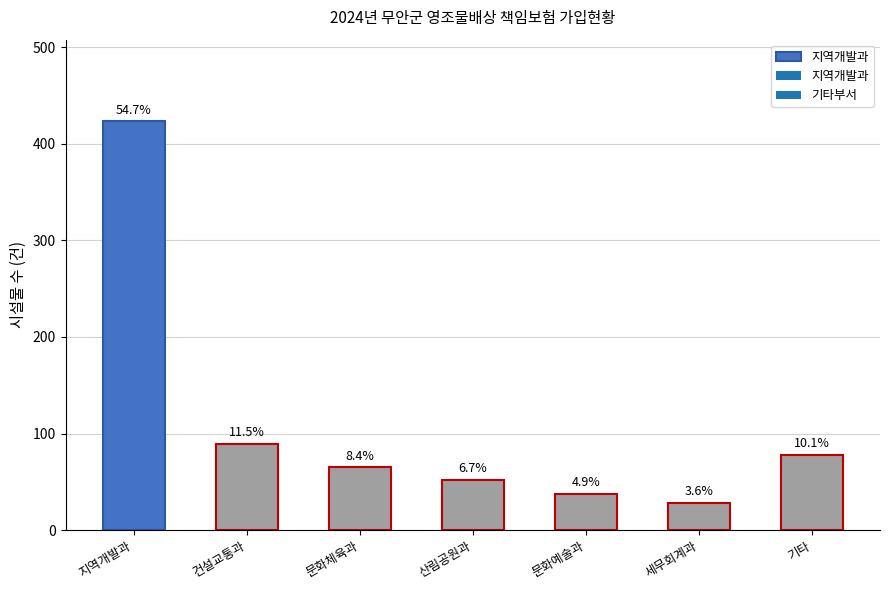

How many bars are there in total?

7